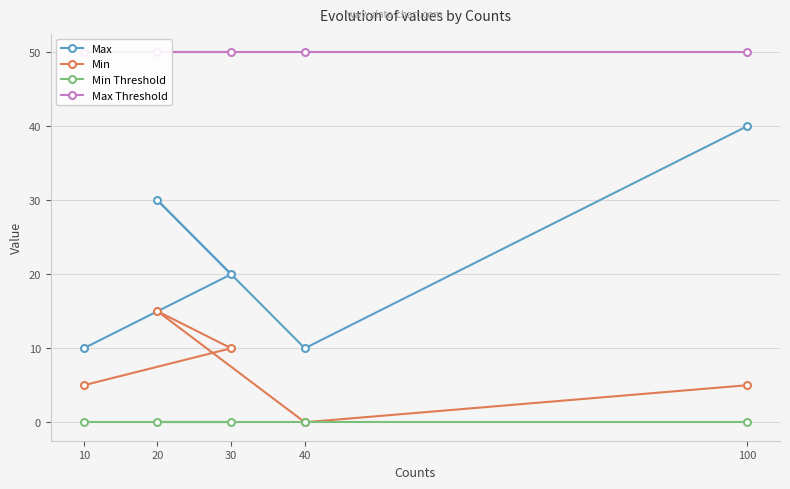

What is the label of the 1st point from the left?

10